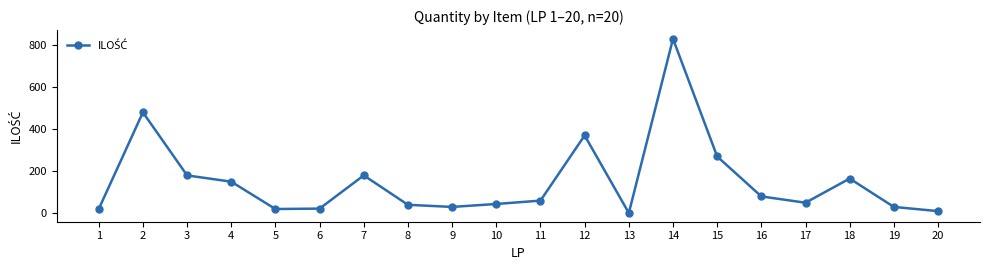

The chart shows a value of 30 at 9. True or false?

True